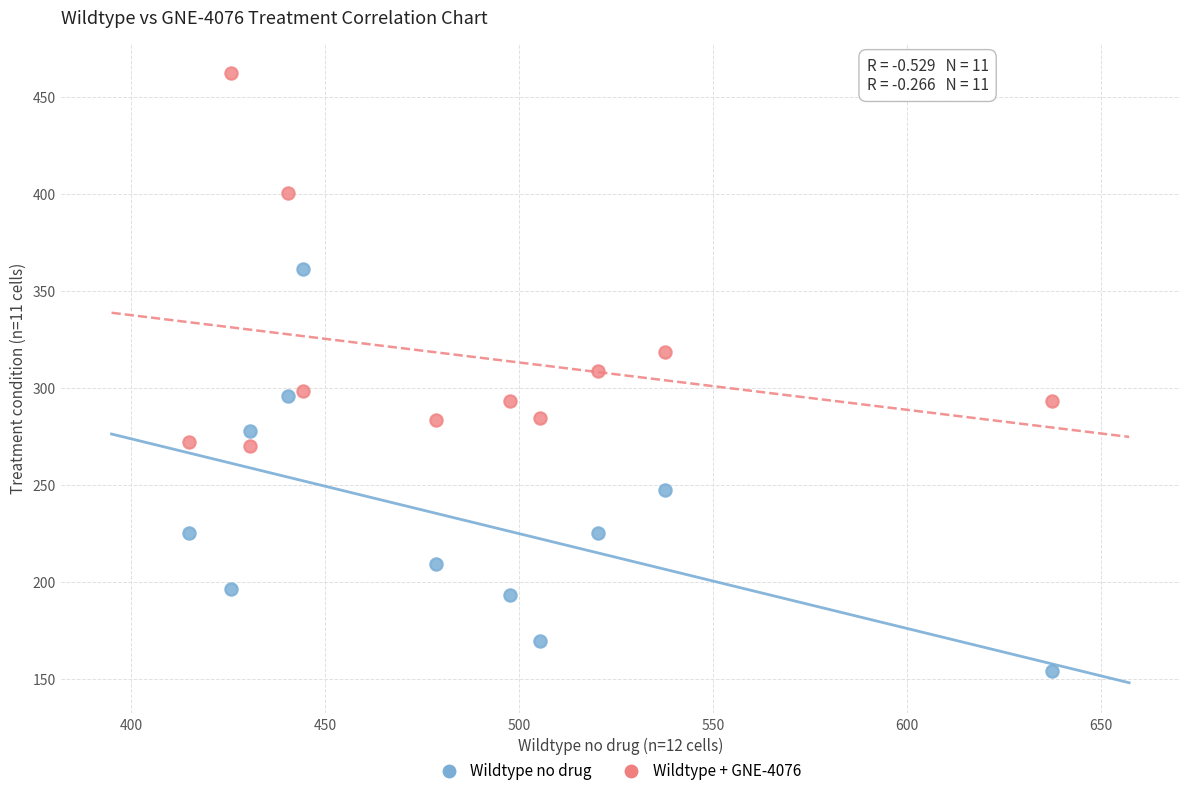

Across all data points, what is the range of X values (max minus min)?

222.2